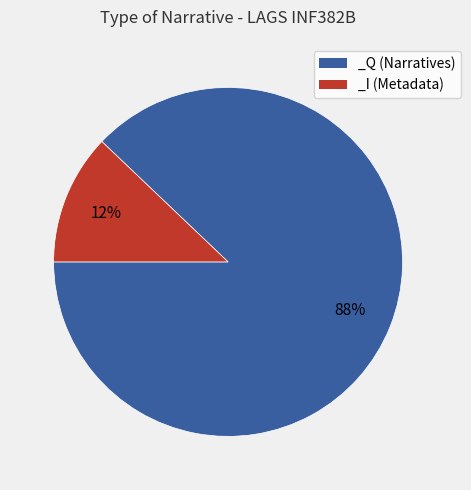

To the nearest percent, what portion does _Q (Narratives) represent?

88%